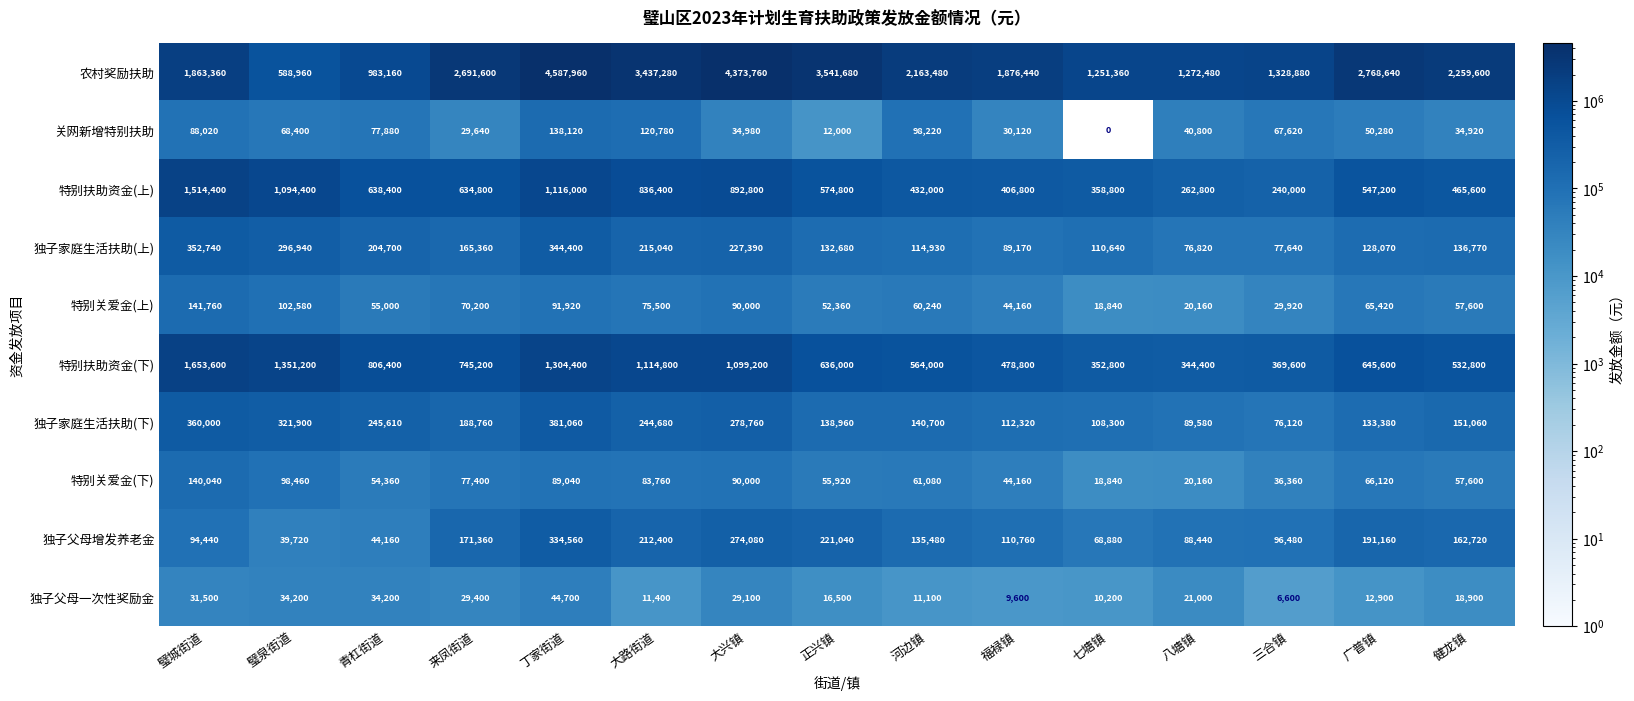

Which series changed the most between 青杠街道 and 大路街道?

农村奖励扶助